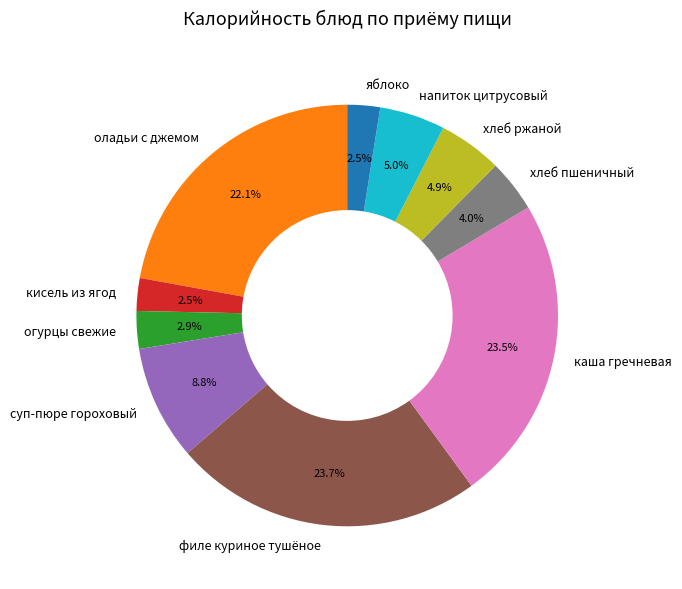

Is яблоко the majority of the pie?

No